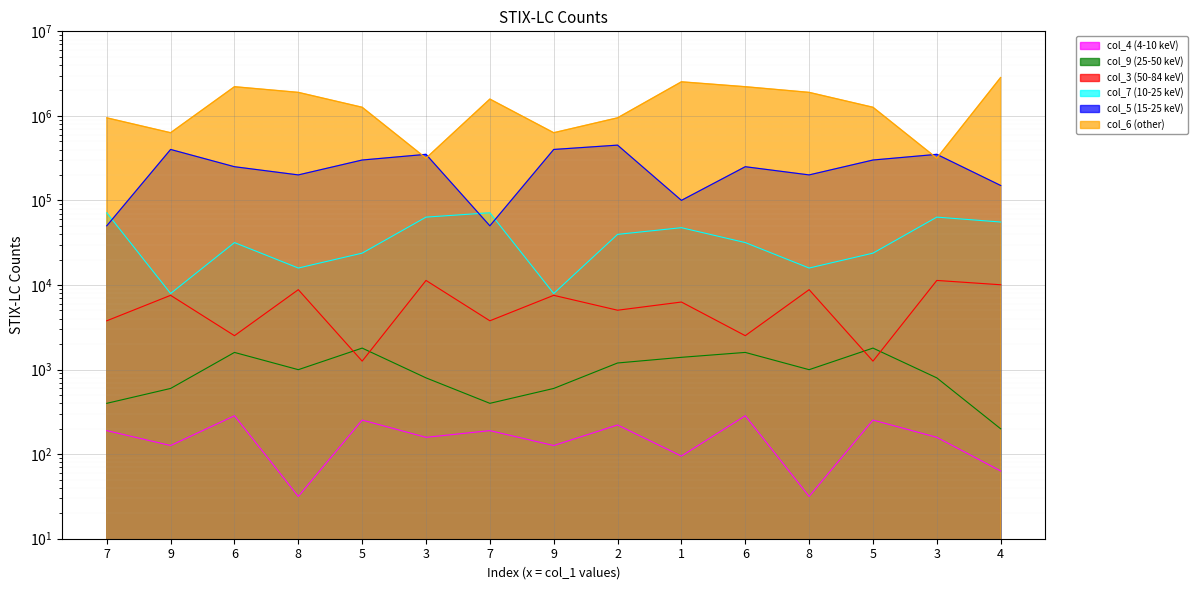

Does the chart display data point markers on the line(s)?

No